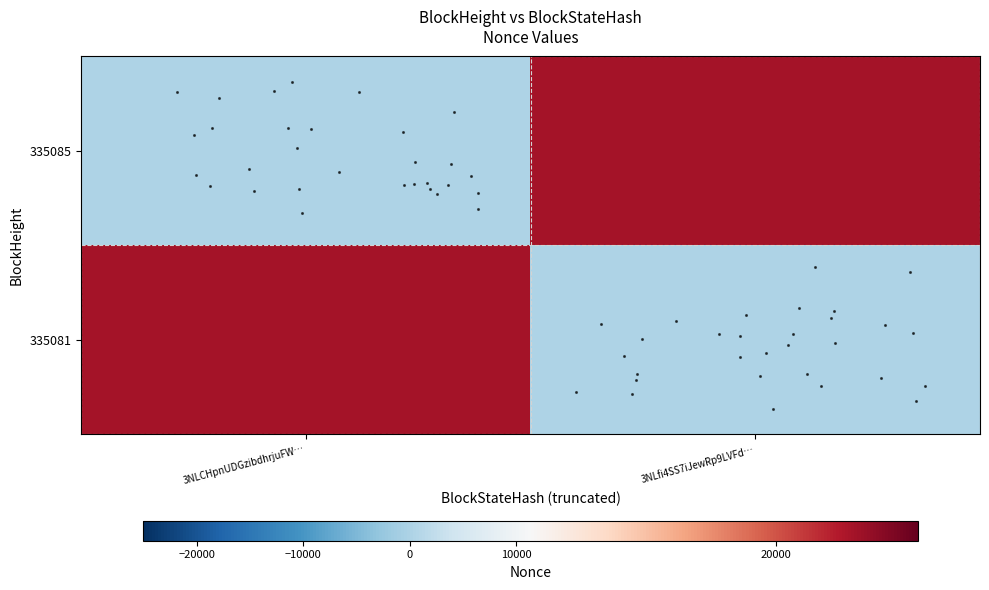

At which category is the sum across all series the highest?

3NLCHpnUDGzibdhrjuFW…